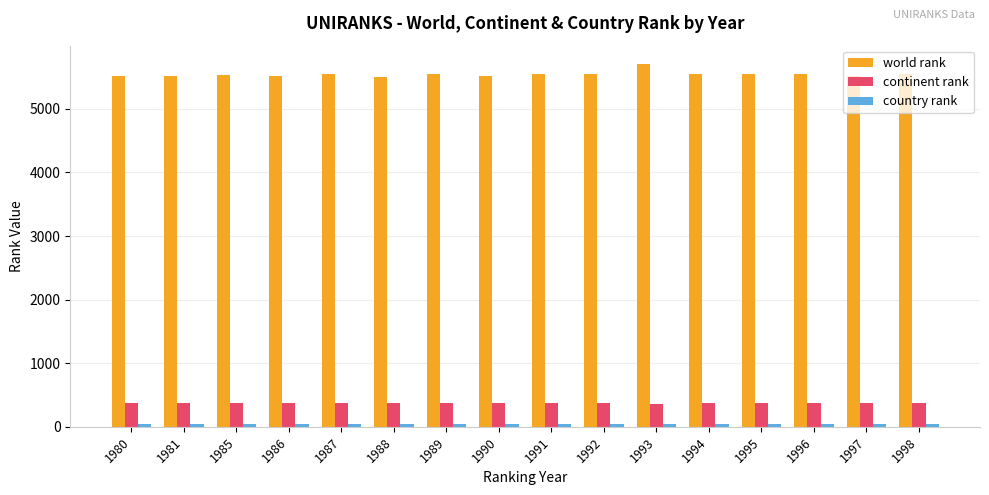

Which category has the highest value across all series?

1993